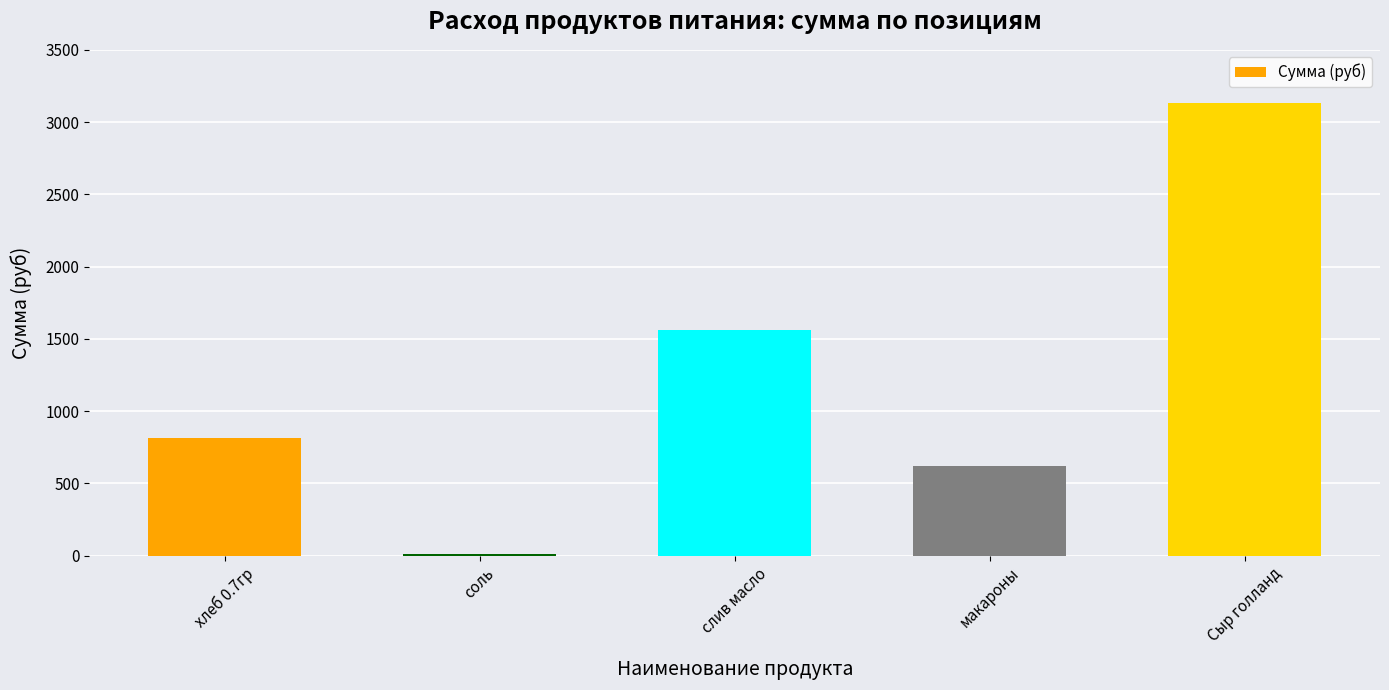

Approximately how many times larger is the value at слив масло compared to Сыр голланд?

0.5